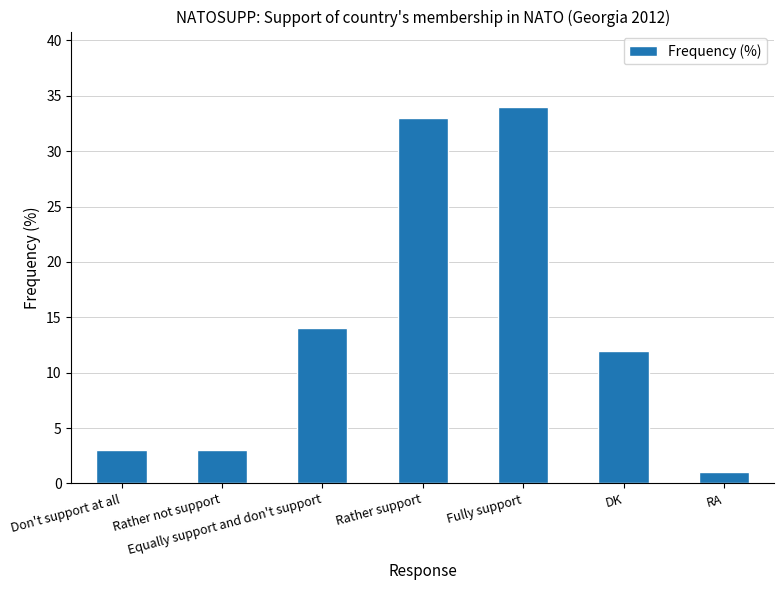

What is the approximate value at DK, to the nearest 5?

10